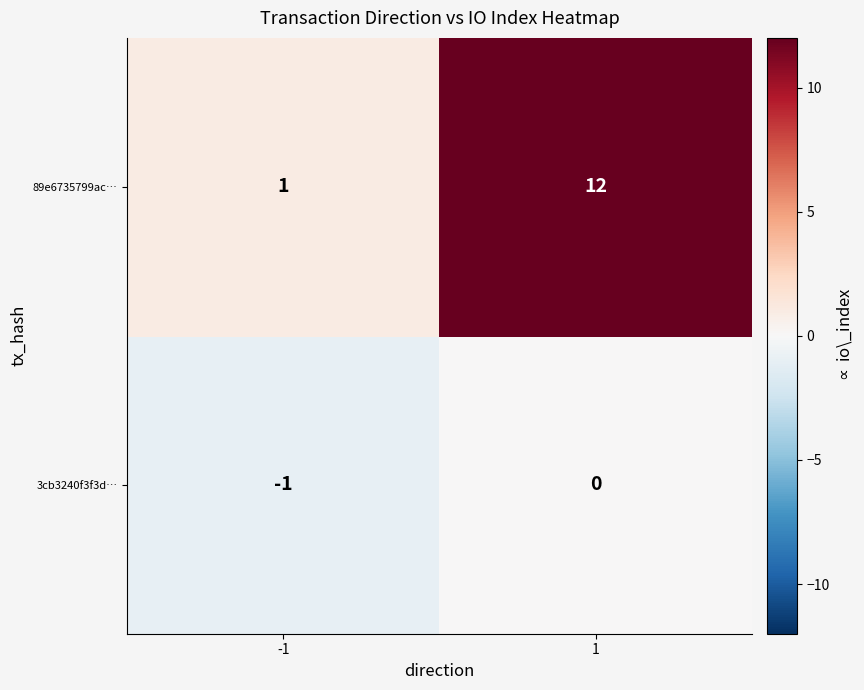

The 89e6735799ac… series shows 1 at -1. True or false?

True